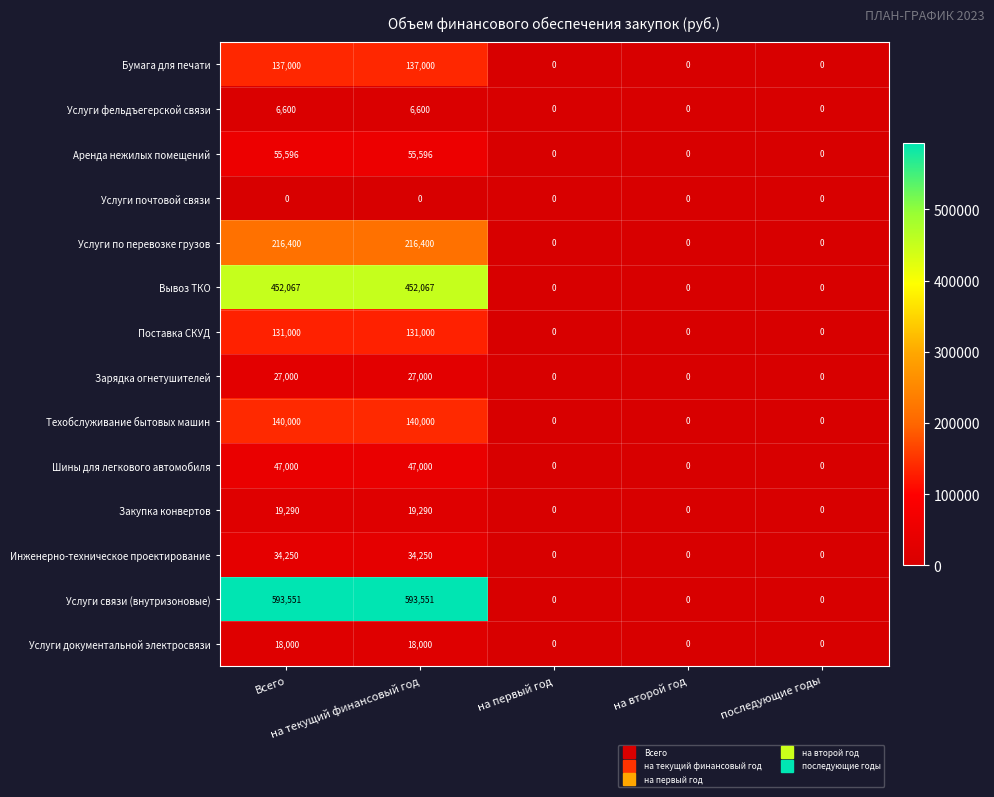

What is the sum of all Бумага для печати values?

274000